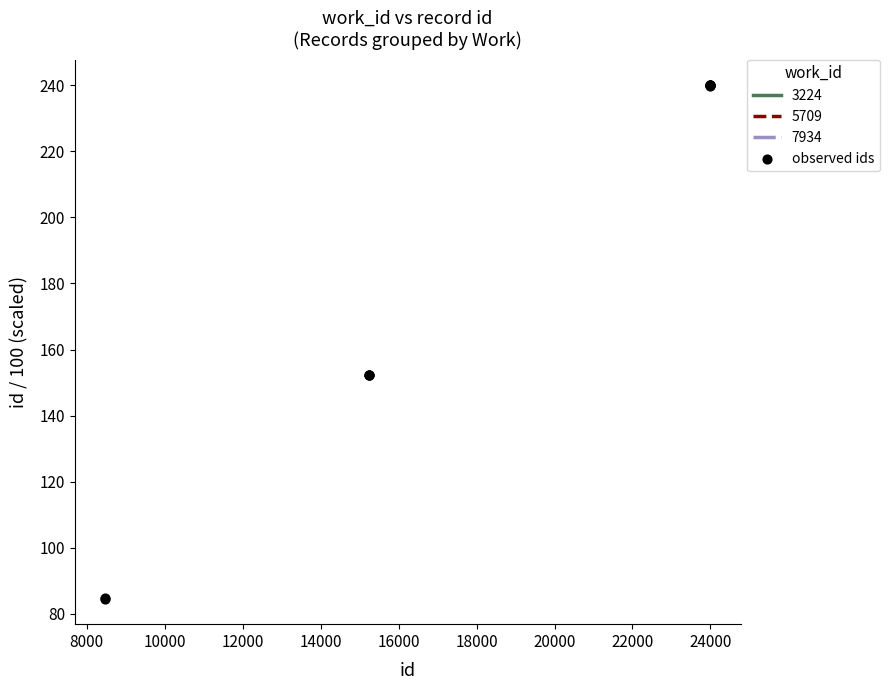

What is the minimum value for 5709?

152.3